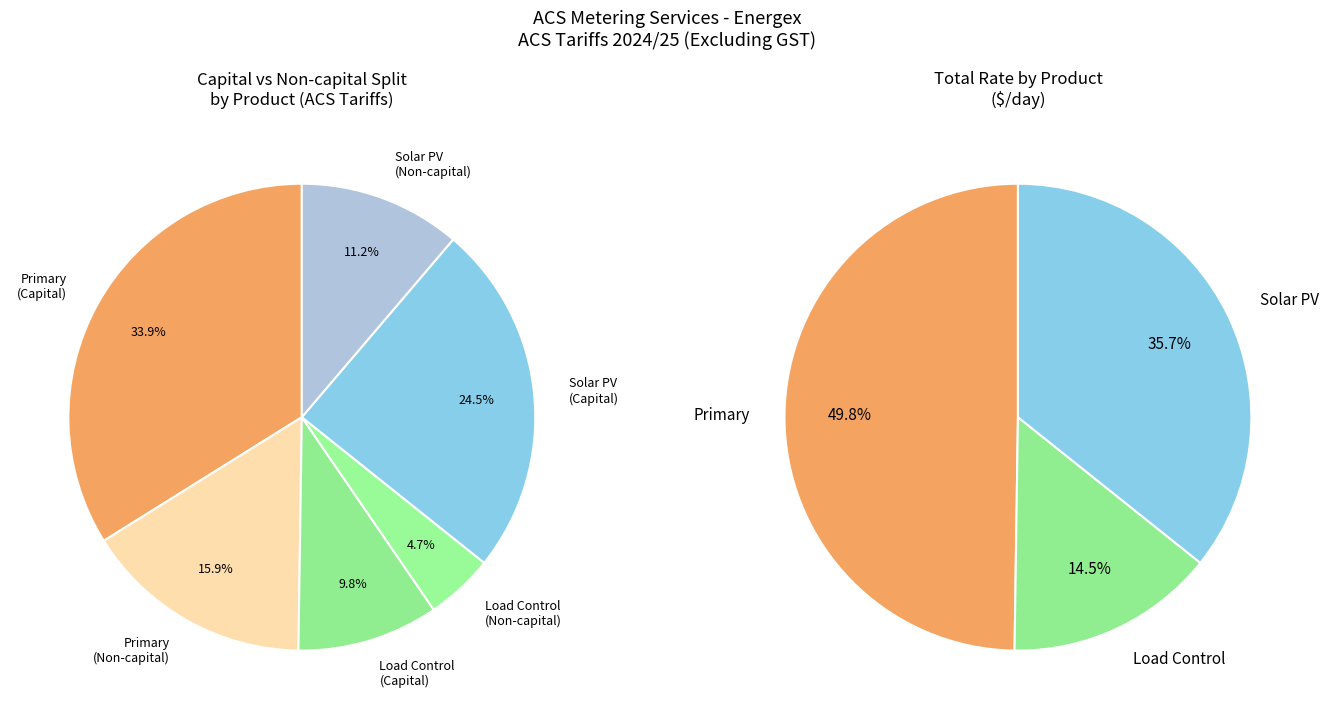

What percentage is the Capital slice, to the nearest percent?

67%